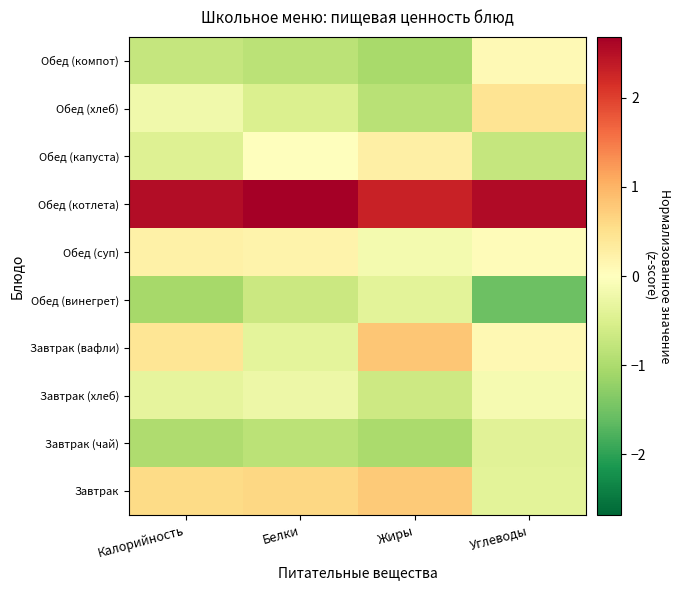

Reading right to left, what are all the values shown in this chart?

Завтрак: Углеводы=-0.4	Жиры=0.8	Белки=0.6	Калорийность=0.6
Завтрак (чай): Углеводы=-0.4	Жиры=-1.0	Белки=-0.9	Калорийность=-1.0
Завтрак (хлеб): Углеводы=-0.1	Жиры=-0.7	Белки=-0.2	Калорийность=-0.3
Завтрак (вафли): Углеводы=0.1	Жиры=0.8	Белки=-0.4	Калорийность=0.4
Обед (винегрет): Углеводы=-1.5	Жиры=-0.4	Белки=-0.7	Калорийность=-1.0
Обед (суп): Углеводы=0.1	Жиры=-0.2	Белки=0.2	Калорийность=0.2
Обед (котлета): Углеводы=2.5	Жиры=2.3	Белки=2.7	Калорийность=2.5
Обед (капуста): Углеводы=-0.8	Жиры=0.3	Белки=-0.0	Калорийность=-0.5
Обед (хлеб): Углеводы=0.5	Жиры=-0.9	Белки=-0.5	Калорийность=-0.2
Обед (компот): Углеводы=0.1	Жиры=-1.0	Белки=-0.8	Калорийность=-0.8